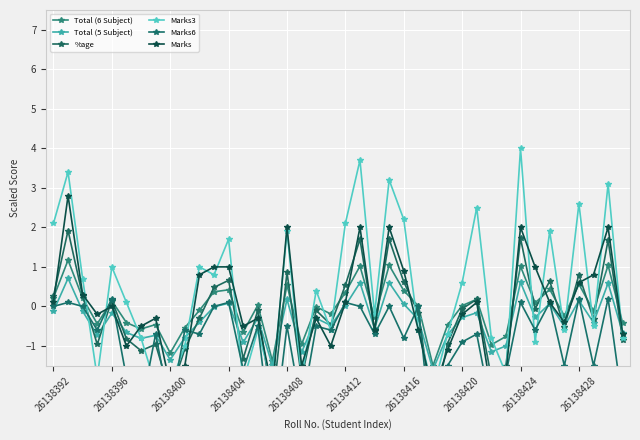

The Total (6 Subject) series shows 0.4 at 26138404. True or false?

True